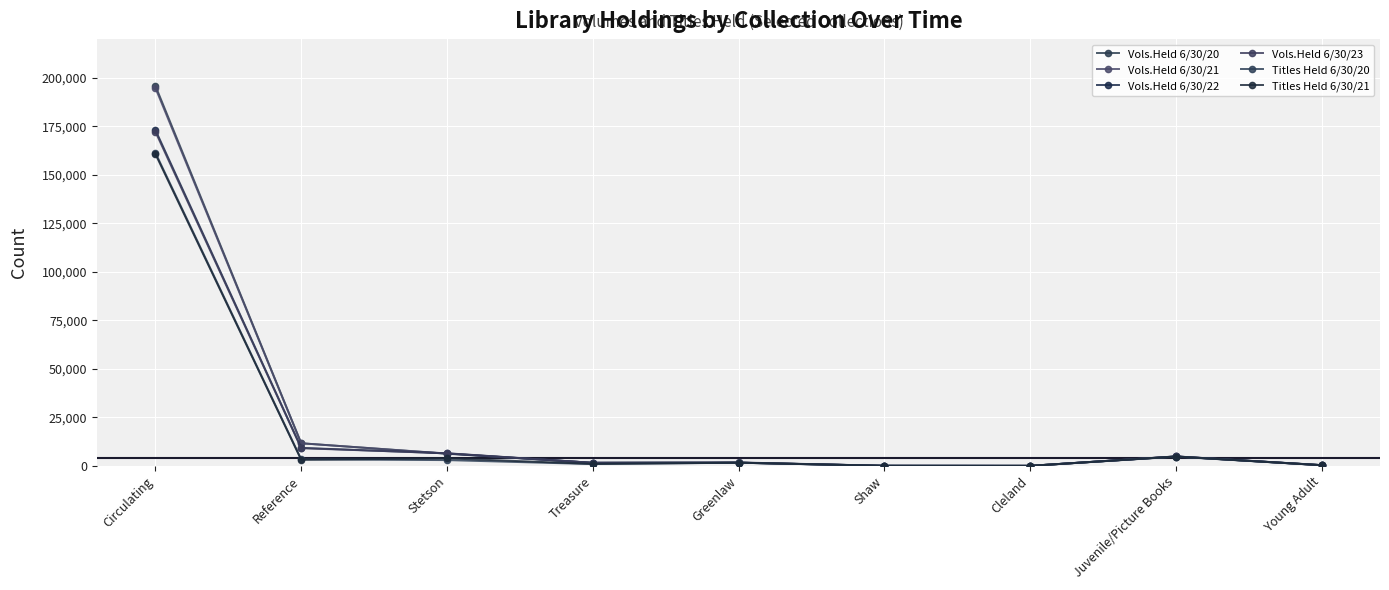

At how many categories does at least one series exceed 74252?

1